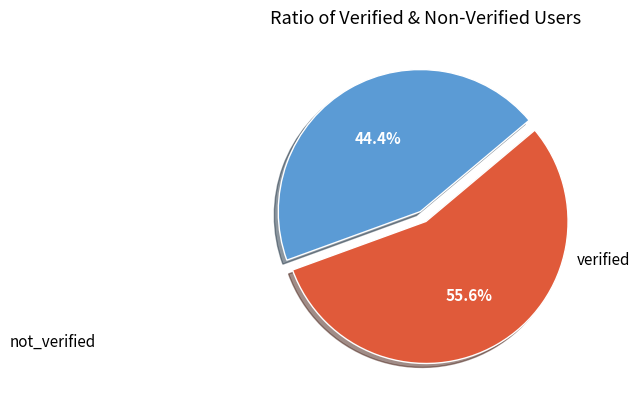

Does any single category account for the majority?

Yes